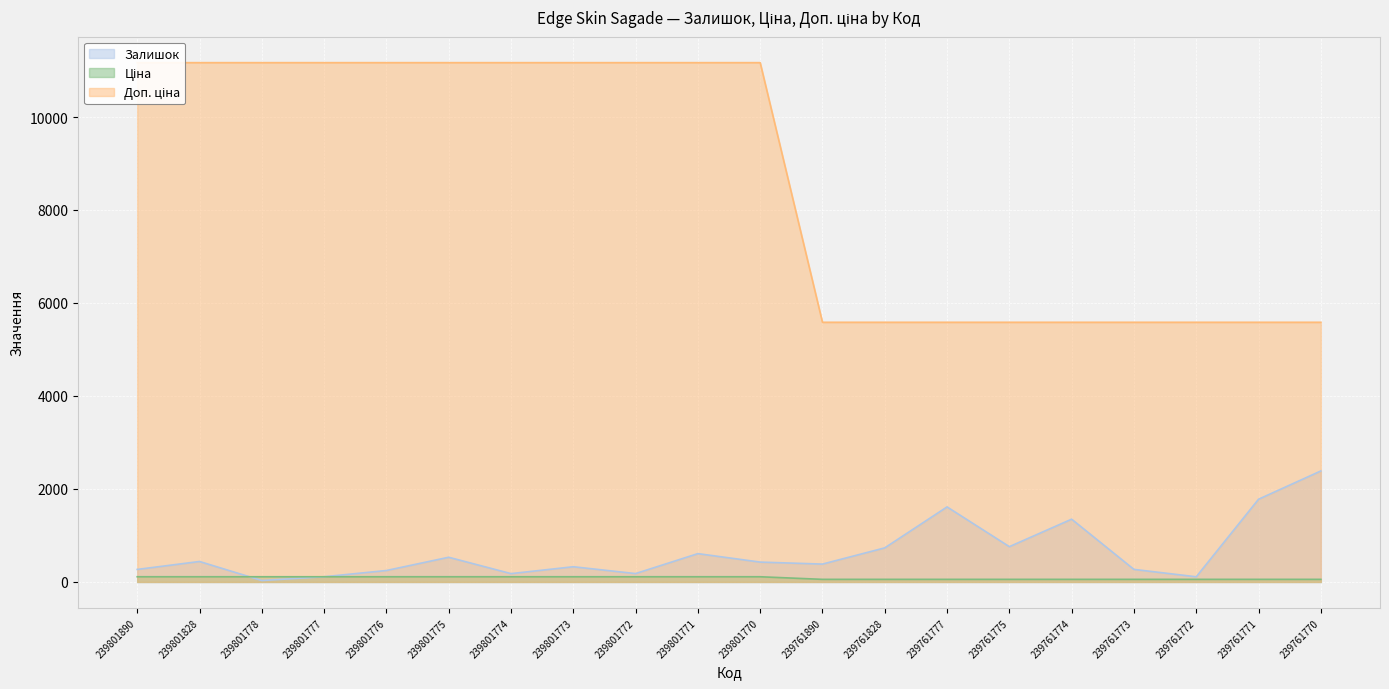

Is the value of Залишок at 239801776 greater than the value of Ціна at 239801890?

Yes